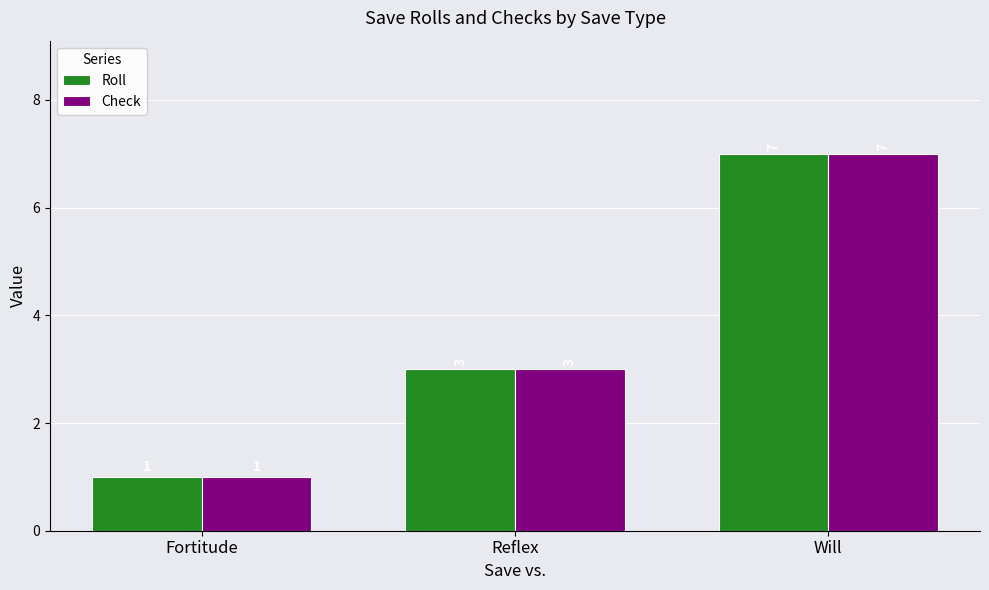

The value of Check at Will is 7. True or false?

True